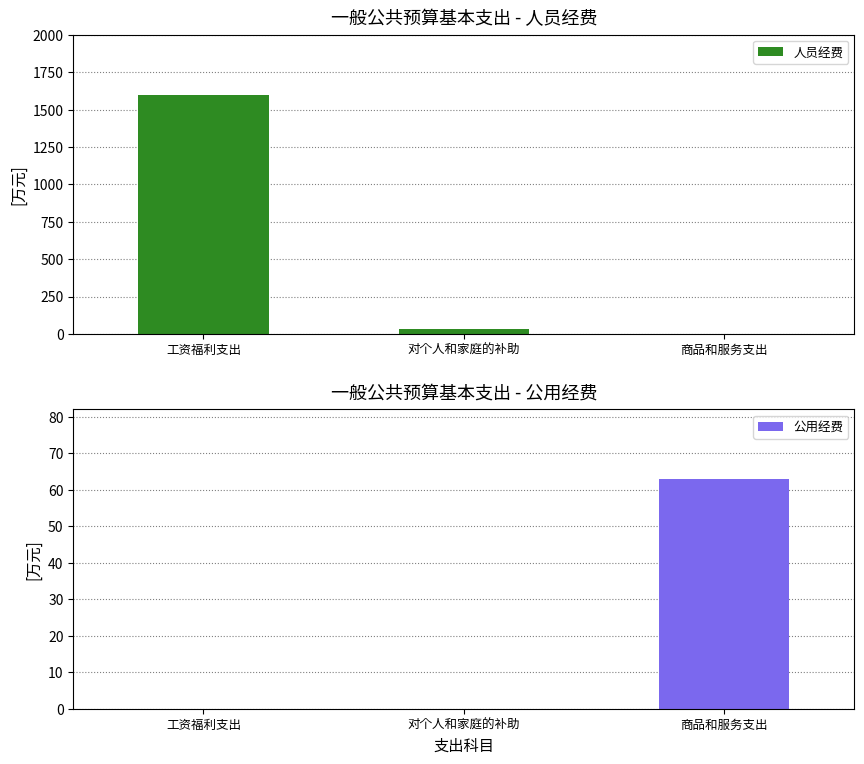

What is the difference between the maximum and minimum values in the 公用经费 series?

63.1